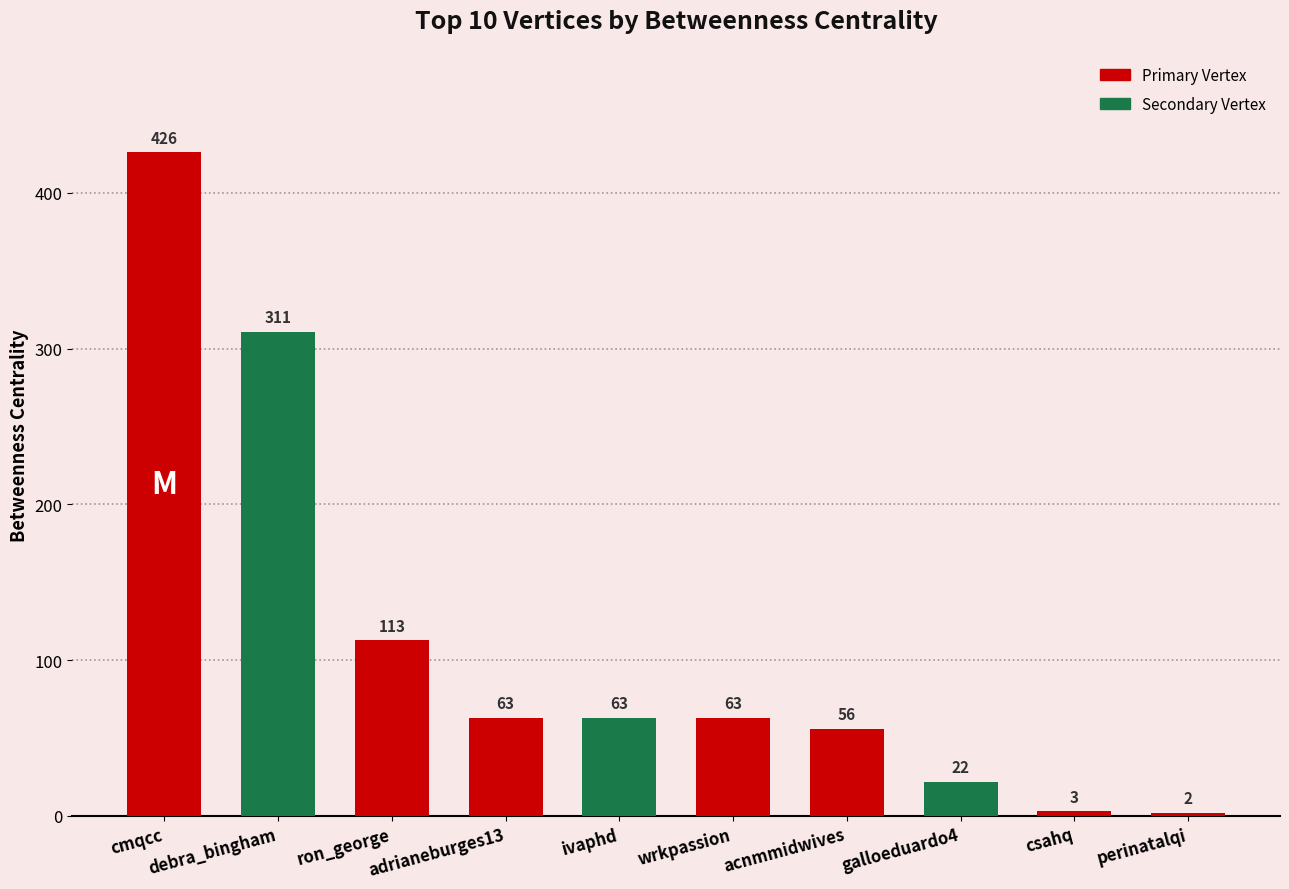

What is the minimum value shown in the chart?

2